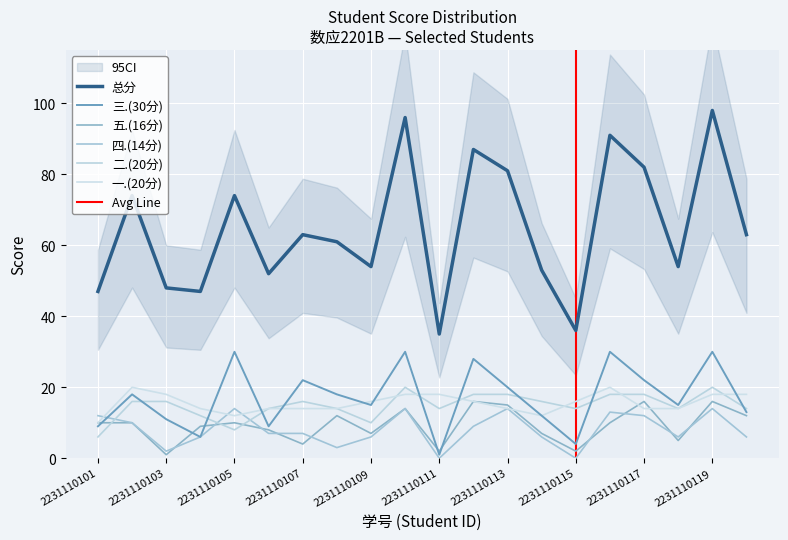

Reading left to right, extract all data points from this chart.

总分: 47	74	48	47	74	52	63	61	54	96	35	87	81	53	36	91	82	54	98	63
三.(30分): 9	18	11	6	30	9	22	18	15	30	1	28	20	12	4	30	22	15	30	13
五.(16分): 10	10	1	9	10	8	4	12	7	14	2	16	15	7	2	10	16	5	16	12
四.(14分): 12	10	2	6	14	7	7	3	6	14	0	9	14	6	0	13	12	6	14	6
二.(20分): 6	16	16	12	8	14	16	14	10	20	14	18	18	16	14	18	18	14	20	14
一.(20分): 10	20	18	14	12	14	14	14	16	18	18	16	14	12	16	20	14	14	18	18